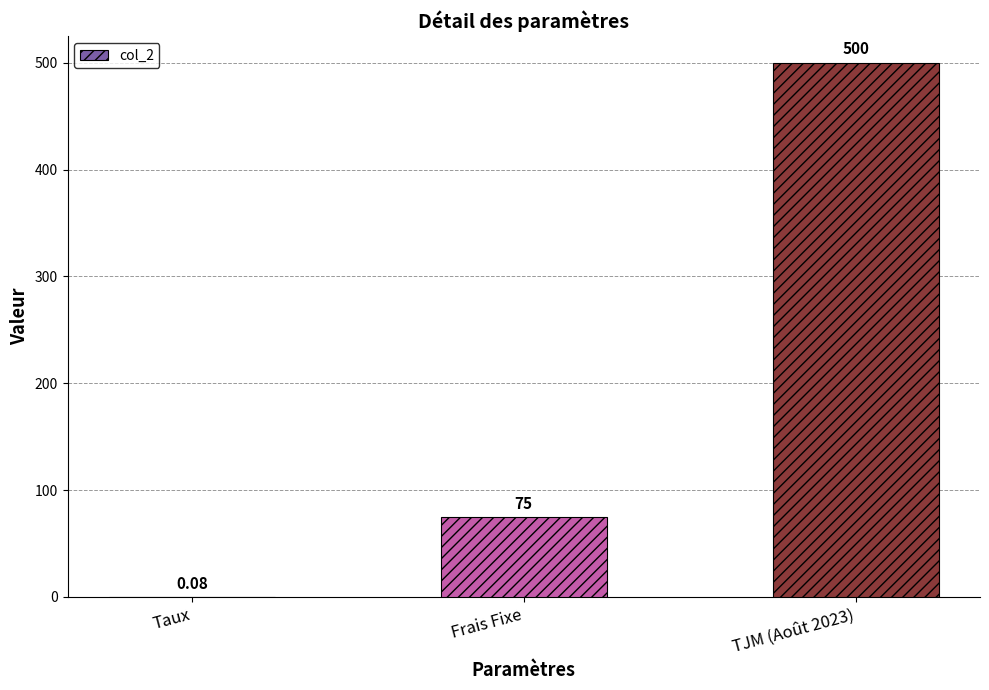

Where is the data nearest to the value 250?

Frais Fixe